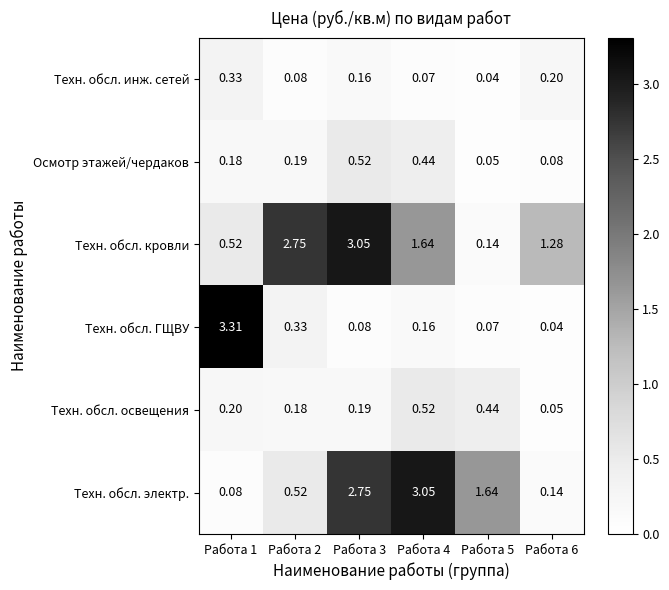

At Работа 6, list the series in order from smallest to largest.

Техн. обсл. ГЩВУ, Техн. обсл. освещения, Осмотр этажей/чердаков, Техн. обсл. электр., Техн. обсл. инж. сетей, Техн. обсл. кровли